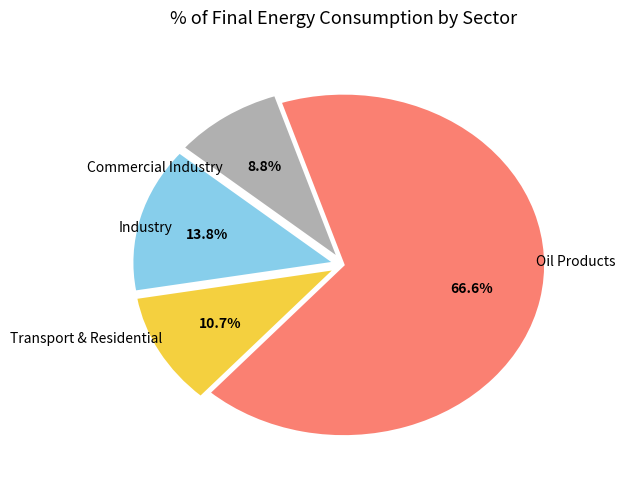

Does any single category account for the majority?

Yes